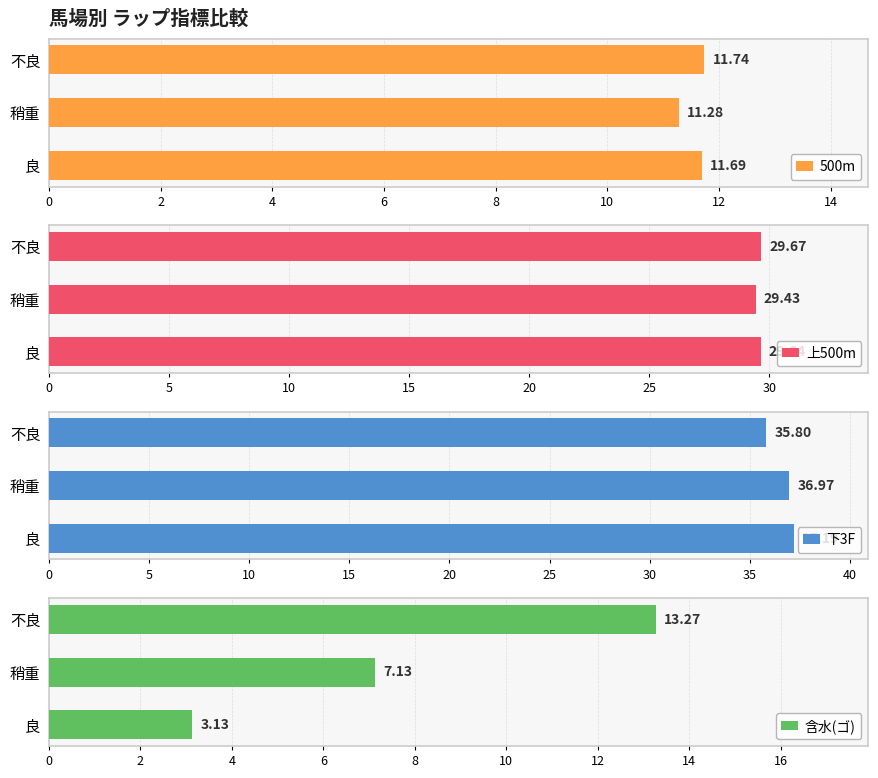

Where is 500m nearest to the value 11?

稍重